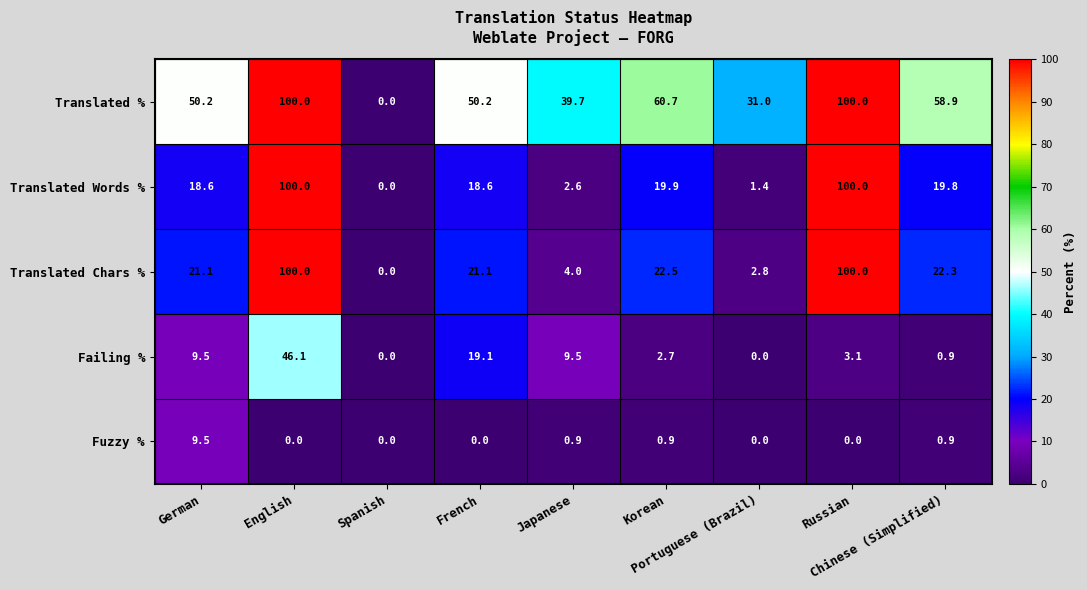

Which series has the largest total across all categories?

Translated %